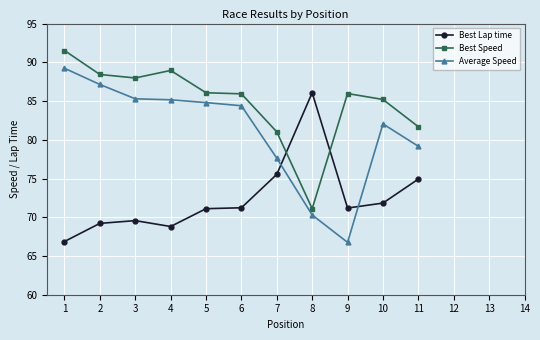

List the series in order of their peak value, highest first.

Best Speed, Average Speed, Best Lap time